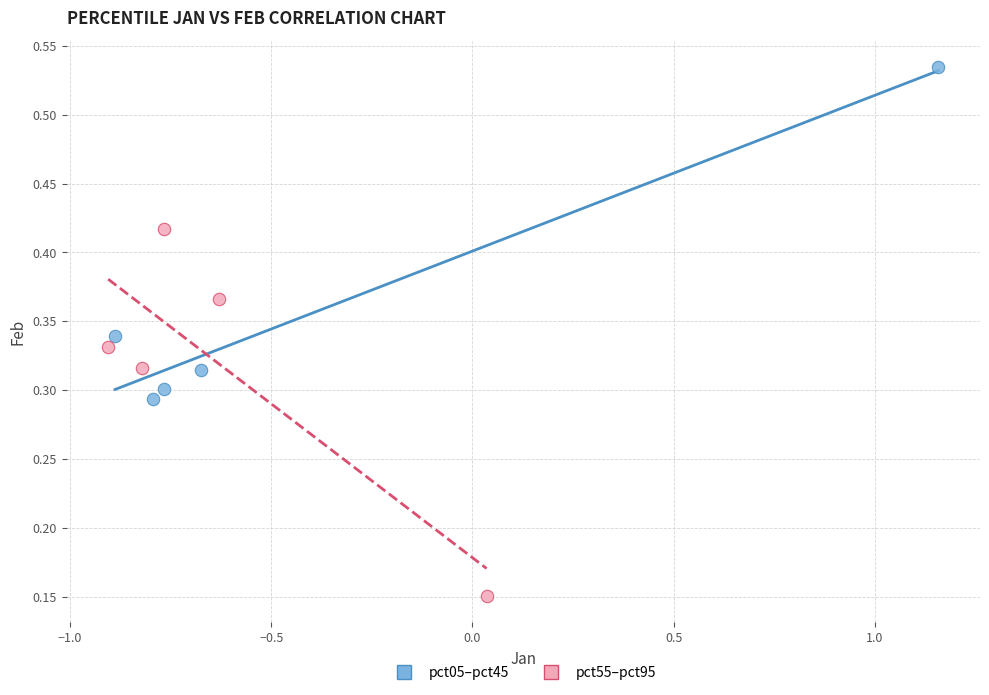

Which series has the largest Y range (max minus min)?

pct55–pct95